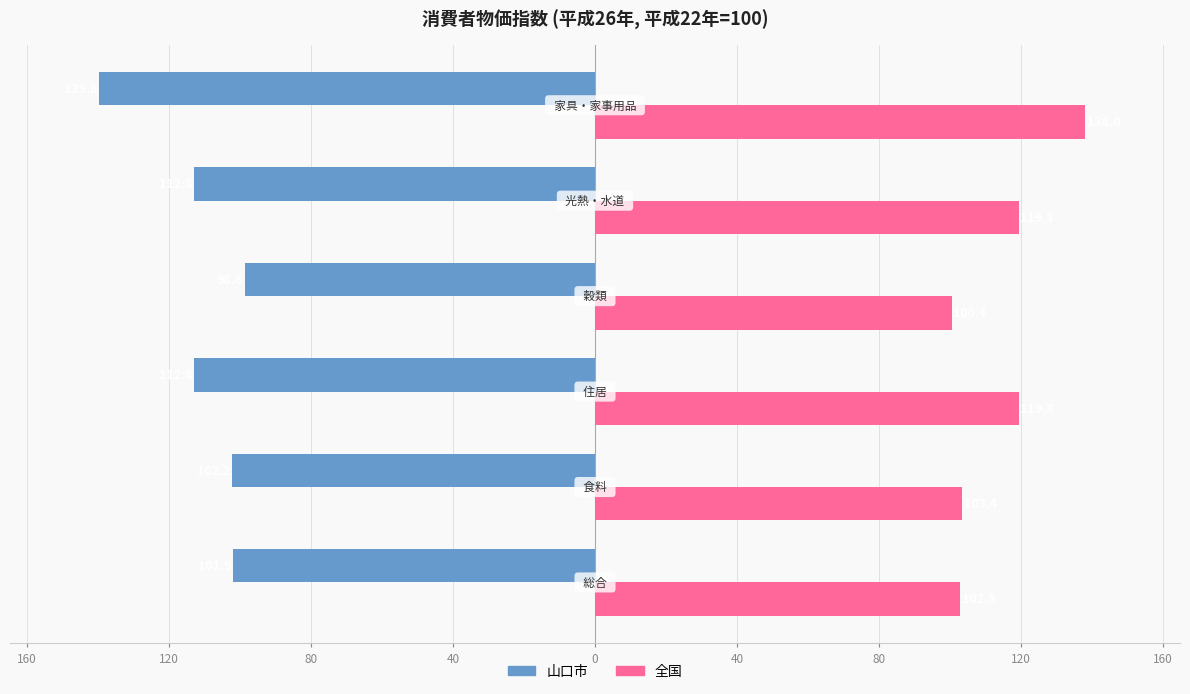

What are all the series names shown in the legend?

山口市, 全国